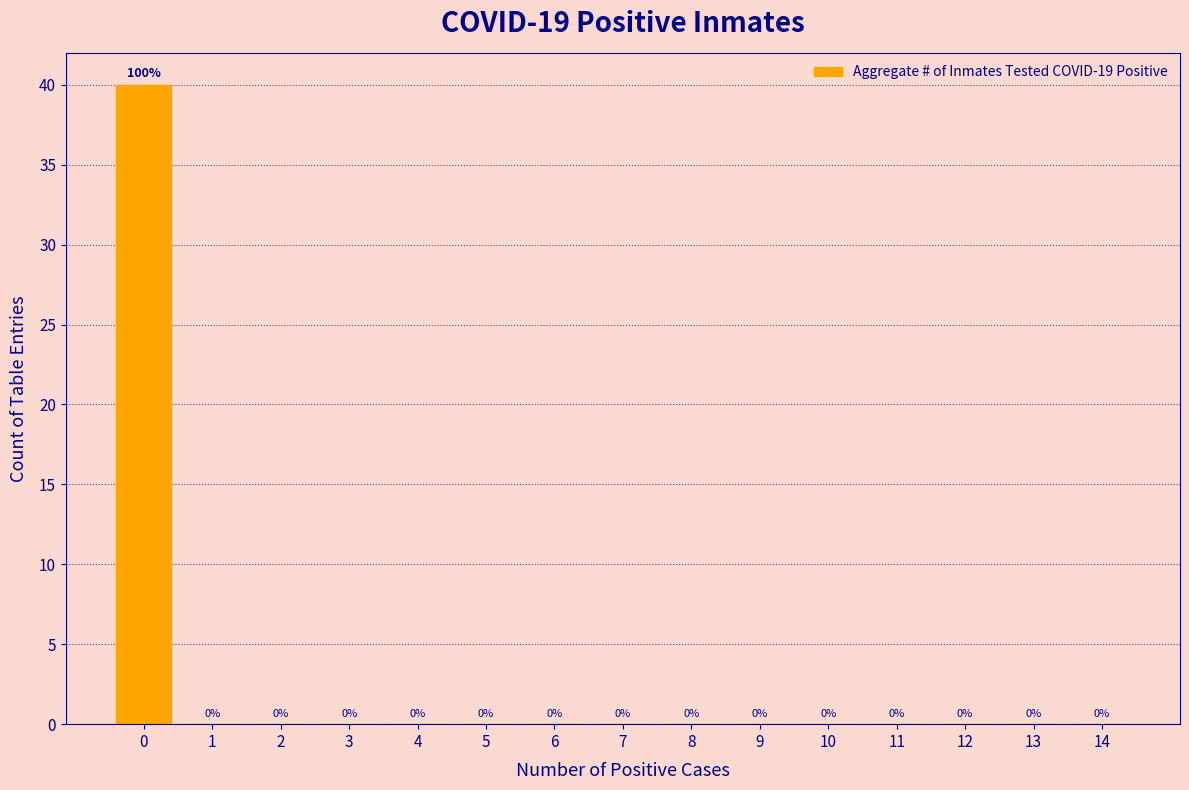

Reading right to left, extract all data points from this chart.

14=0	13=0	12=0	11=0	10=0	9=0	8=0	7=0	6=0	5=0	4=0	3=0	2=0	1=0	0=40